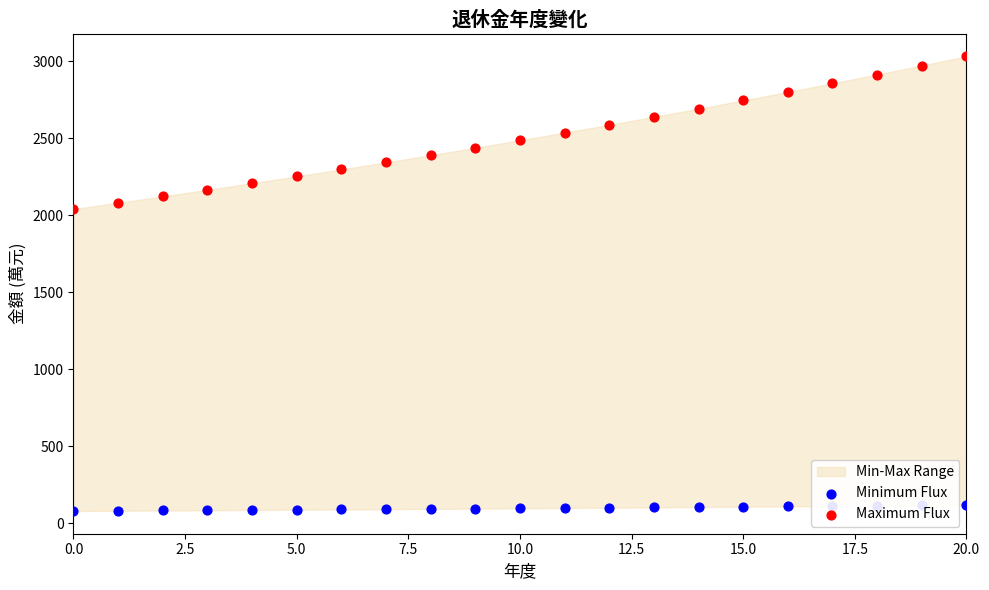

Which series reaches the maximum Y coordinate?

Maximum Flux